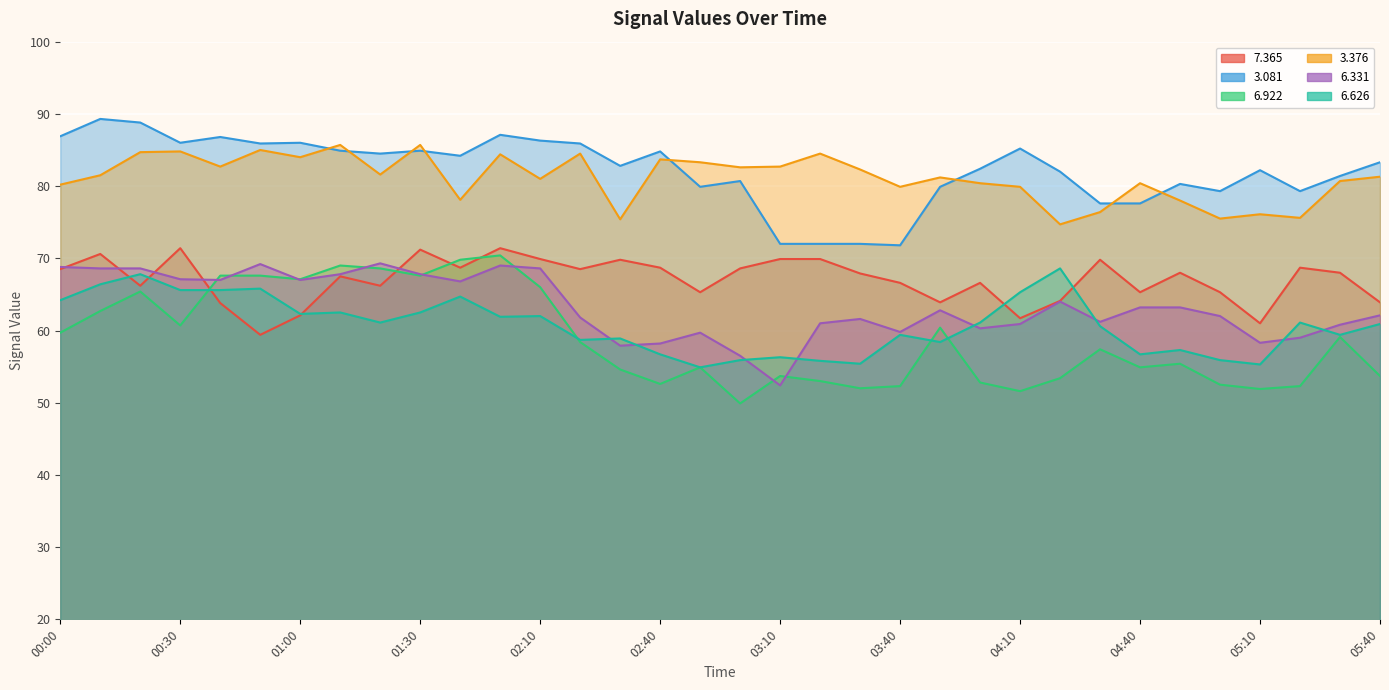

List the series in order of their peak value, highest first.

  3.081,   3.376,   7.365,   6.922,   6.331,   6.626